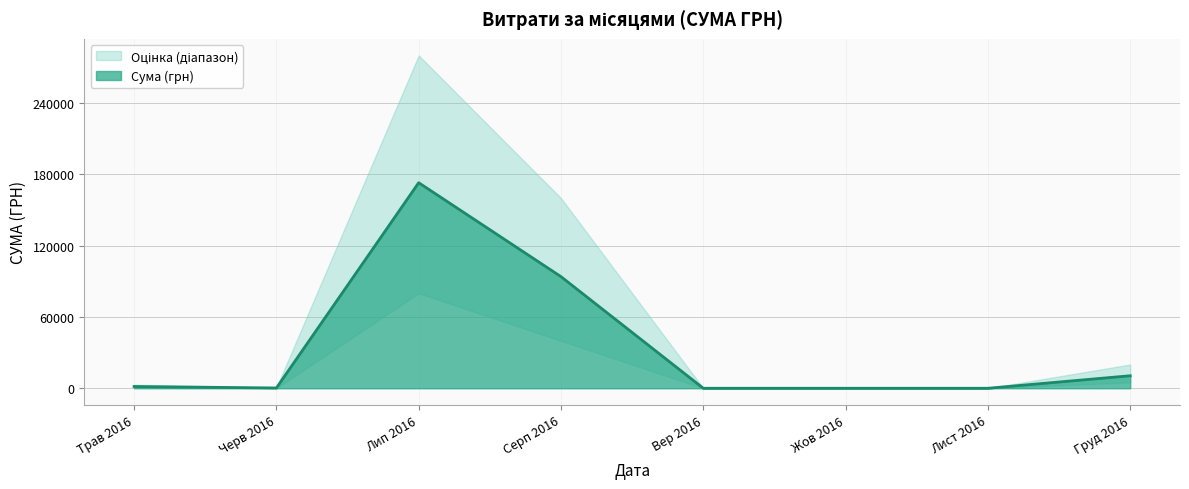

The value of Сума (грн) at Груд 2016 is 10530.0. True or false?

True